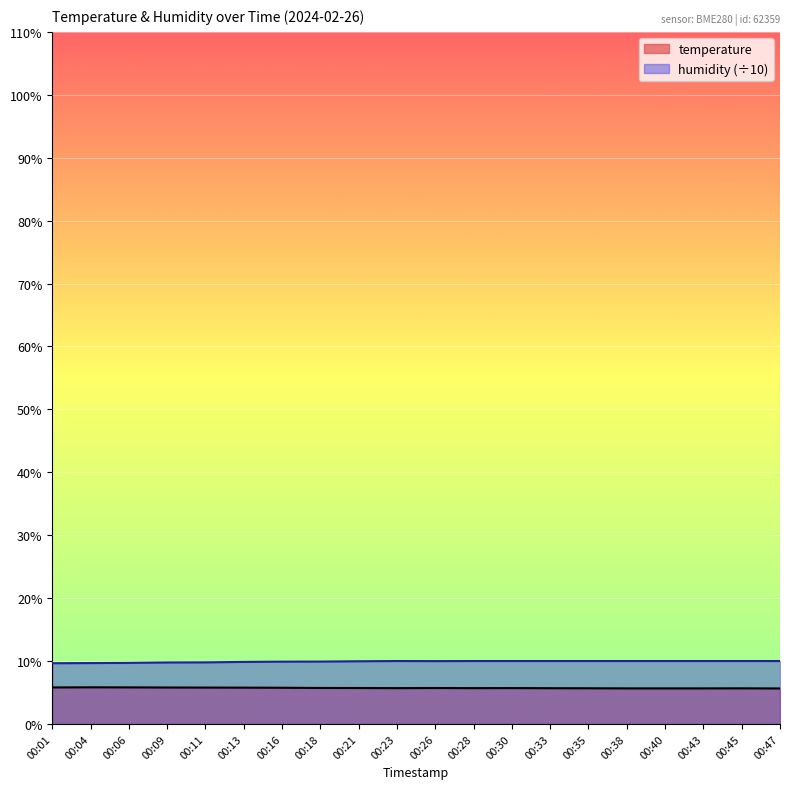

True or false: temperature and humidity cross at least once.

False